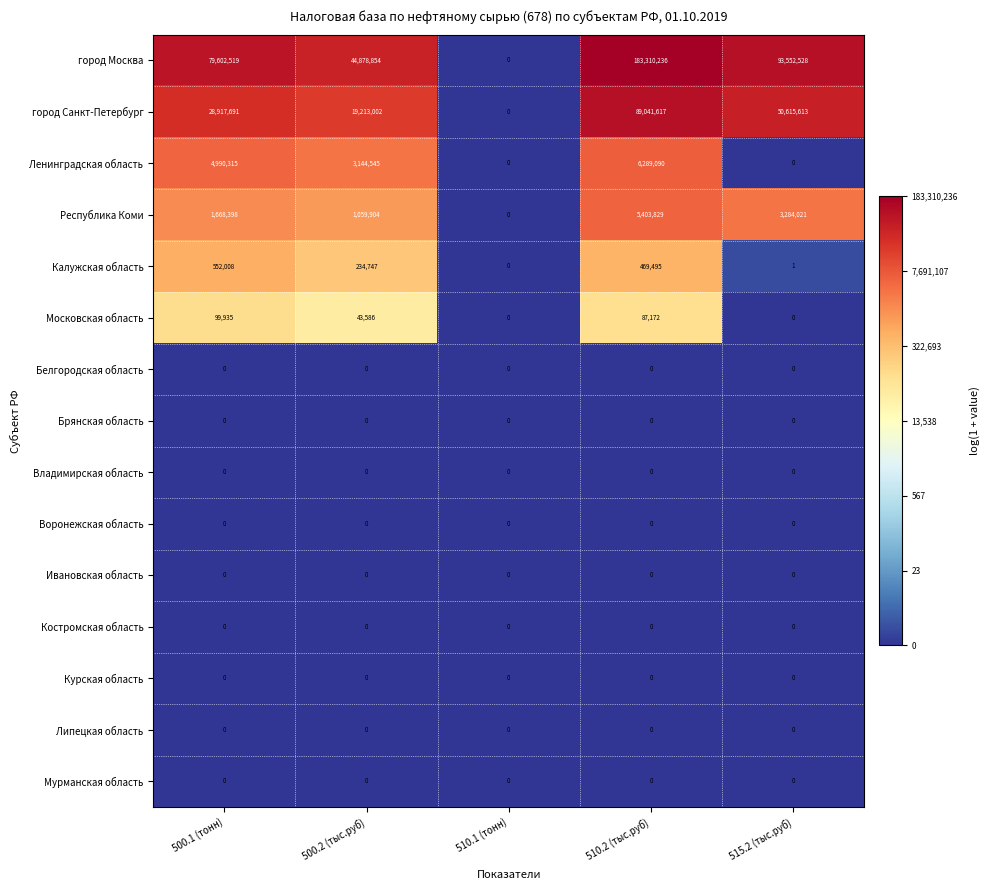

What is the difference between the Калужская область values at 510.2 (тыс.руб) and 510.1 (тонн)?

469495